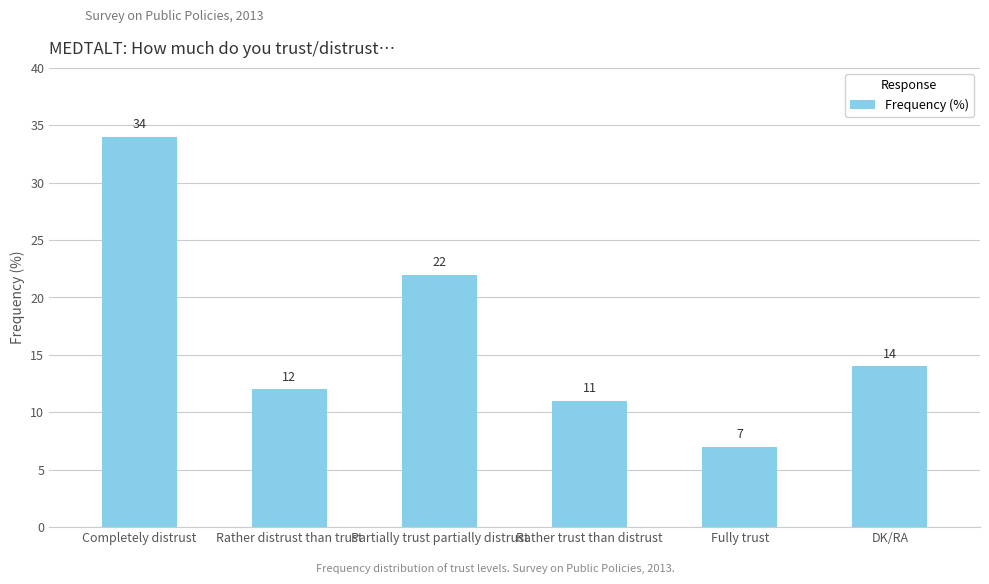

Does the chart contain any negative values?

No